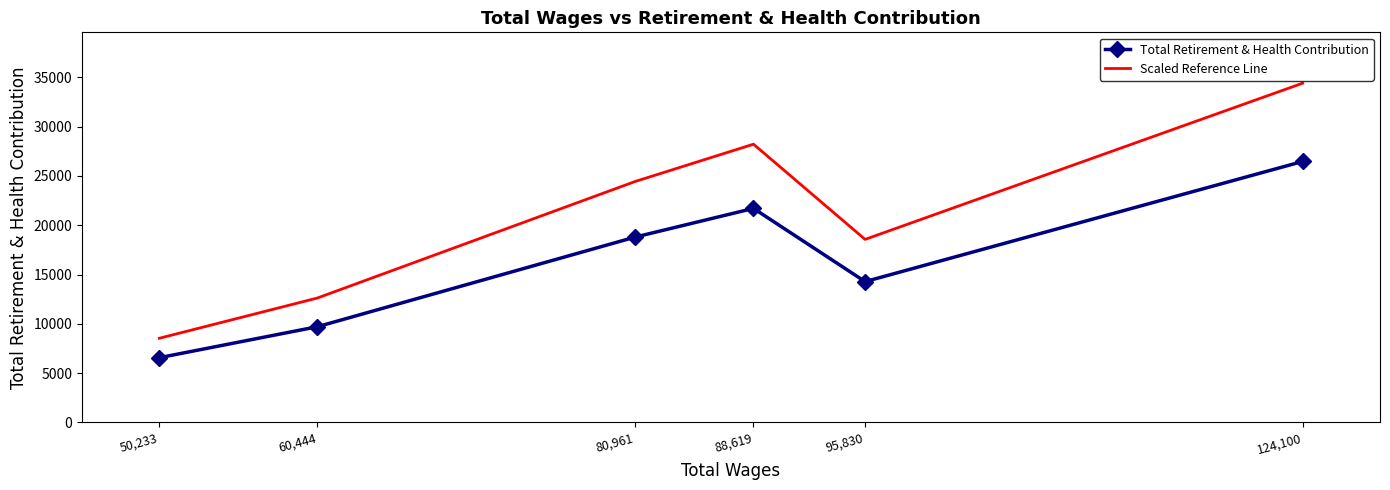

Between 88,619 and 80,961, which series saw the biggest shift?

Scaled Reference Line